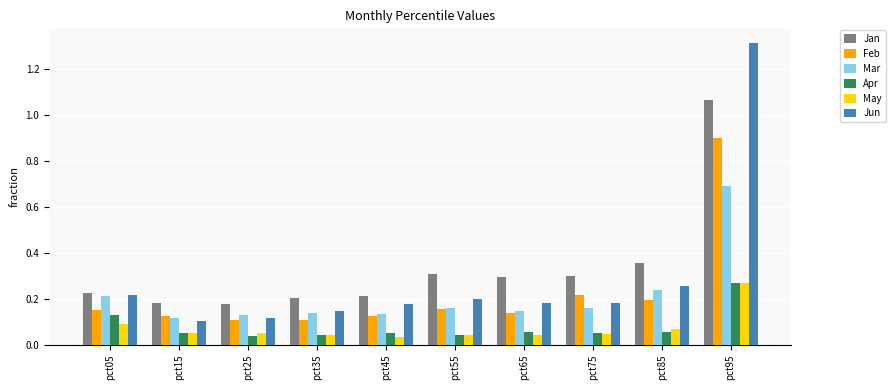

The value of Apr at pct65 is 0.1. True or false?

True